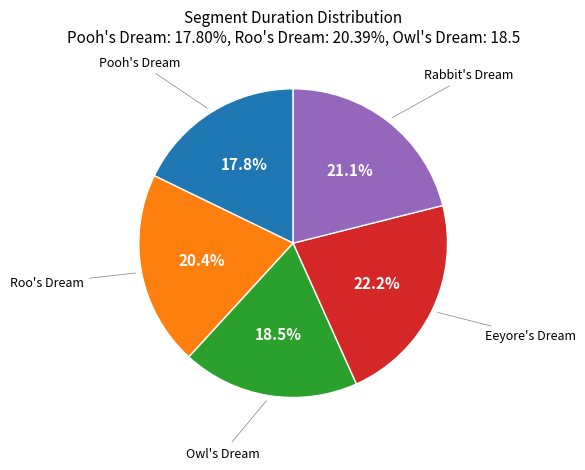

To the nearest percent, what is the difference between the largest and smallest slice percentages?

4%